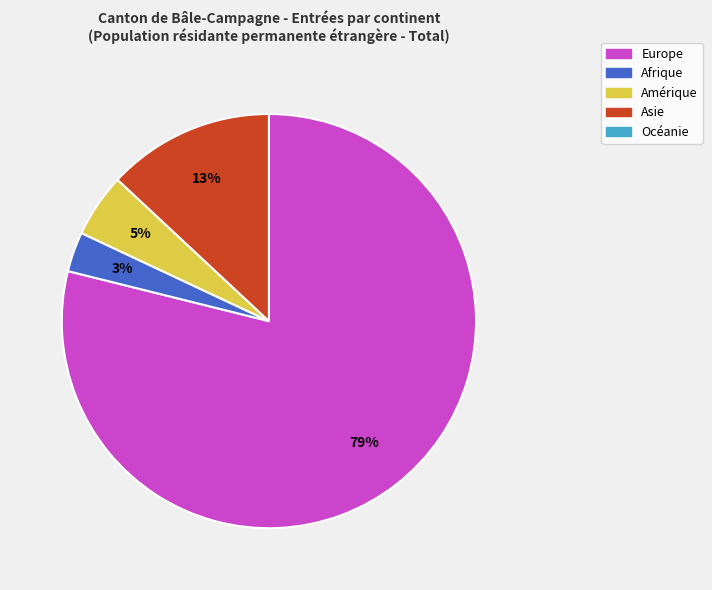

To the nearest percent, what is the difference between the largest and smallest slice percentages?

76%